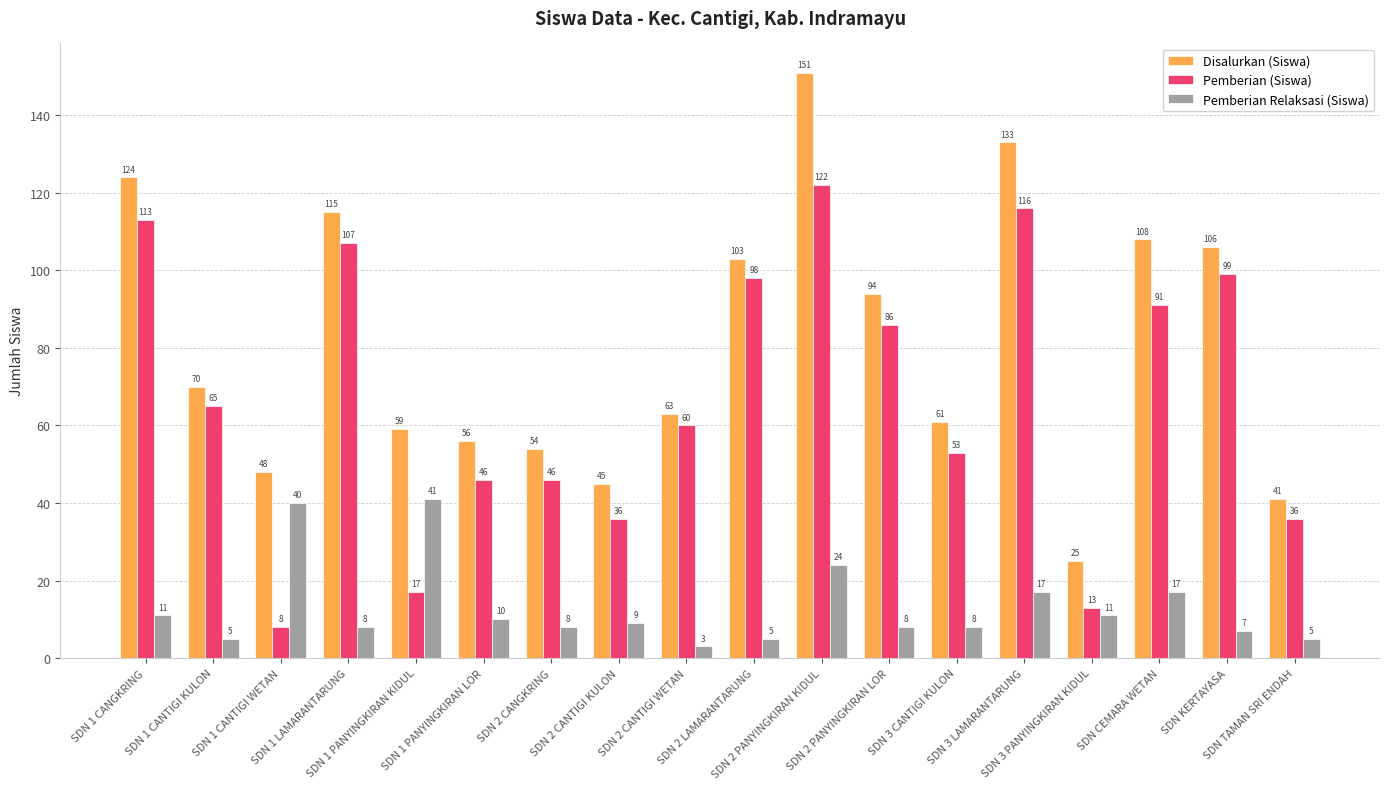

What is the total value across all series at SDN CEMARA WETAN?

216